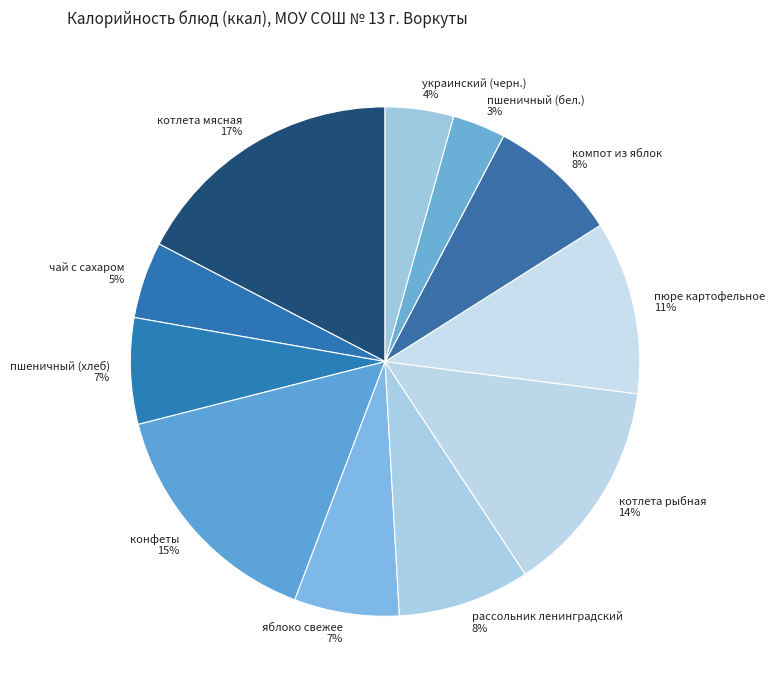

What percentage is the компот из яблок slice, to the nearest percent?

8%